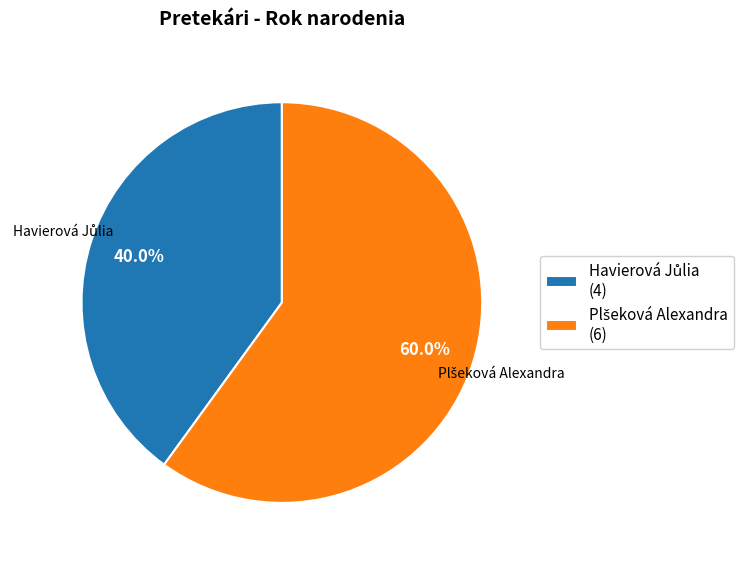

Does any single category account for the majority?

Yes